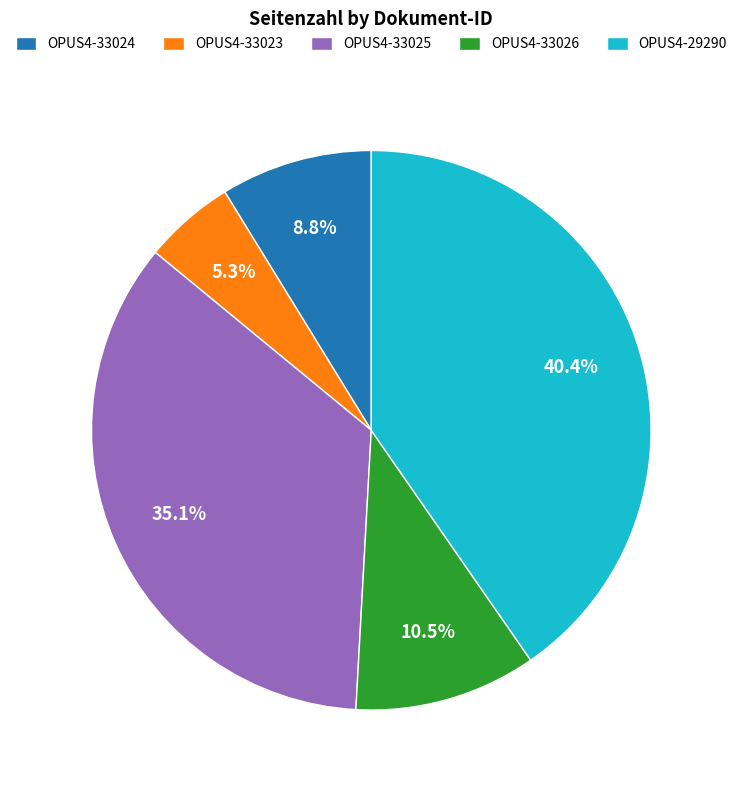

Do OPUS4-33023 and OPUS4-33025 together represent more than half of the pie?

No